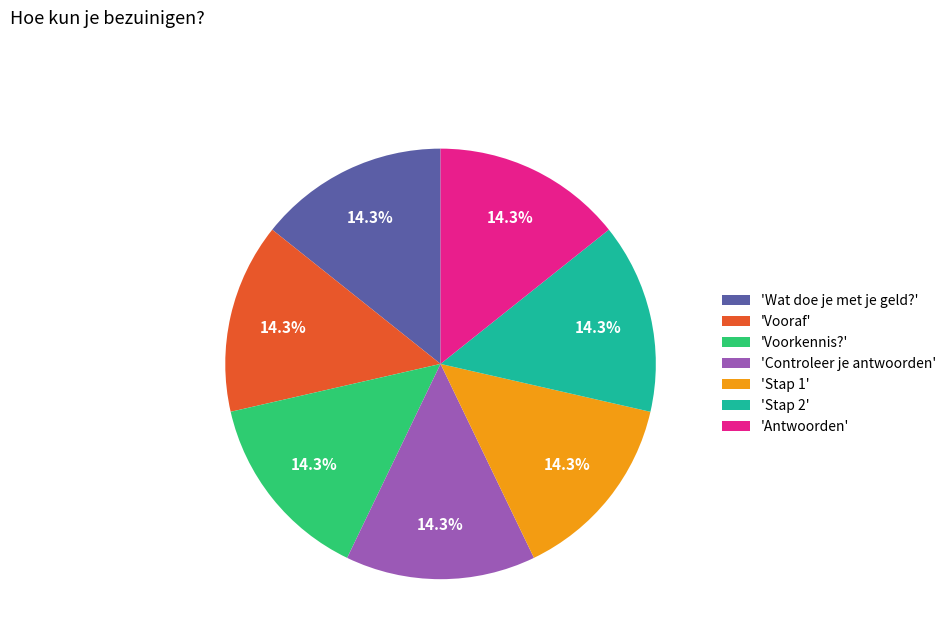

Does 'Voorkennis?' account for over 50% of the chart?

No